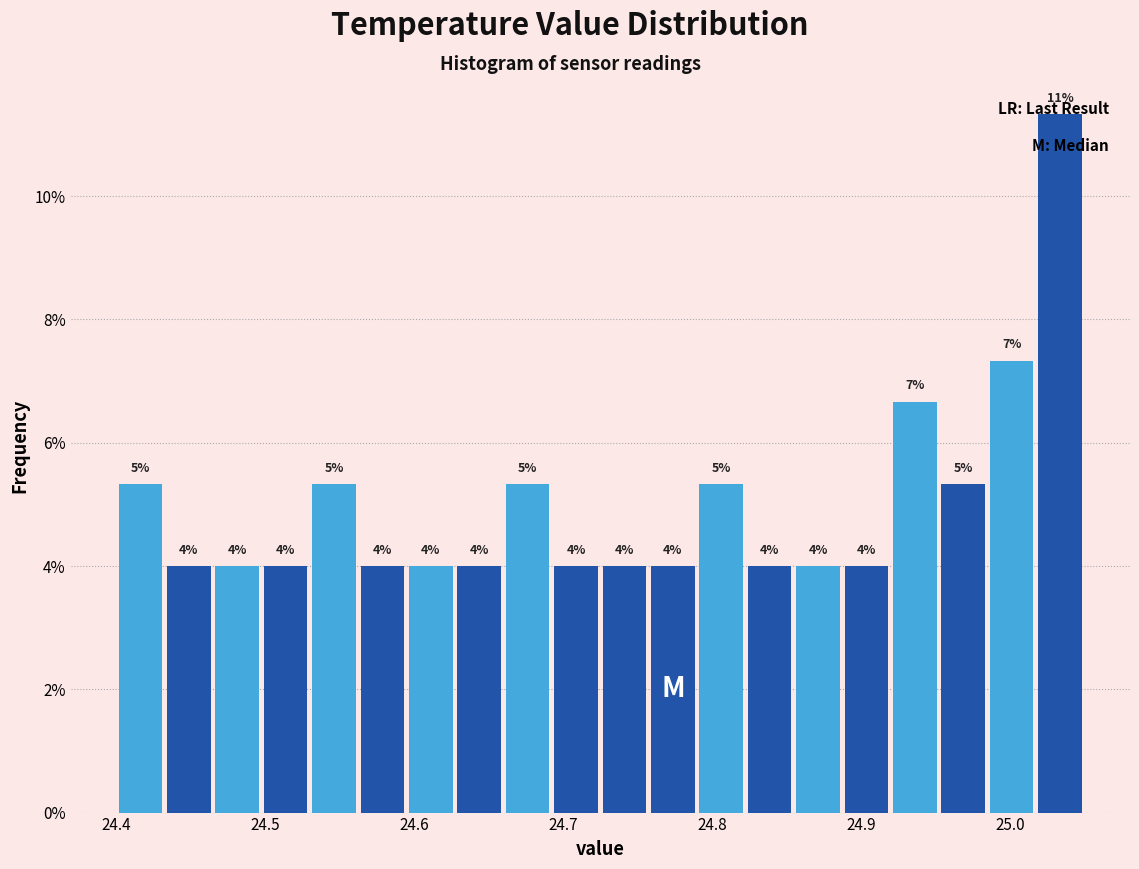

Around what value on the x-axis is the tallest bar? Give the approximate position of its centre, as read against the axis.

25.03